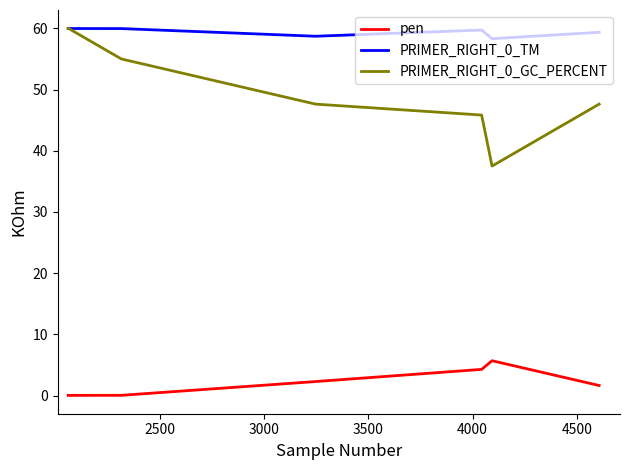

What is the lowest value of the PRIMER_RIGHT_0_TM series?

58.3